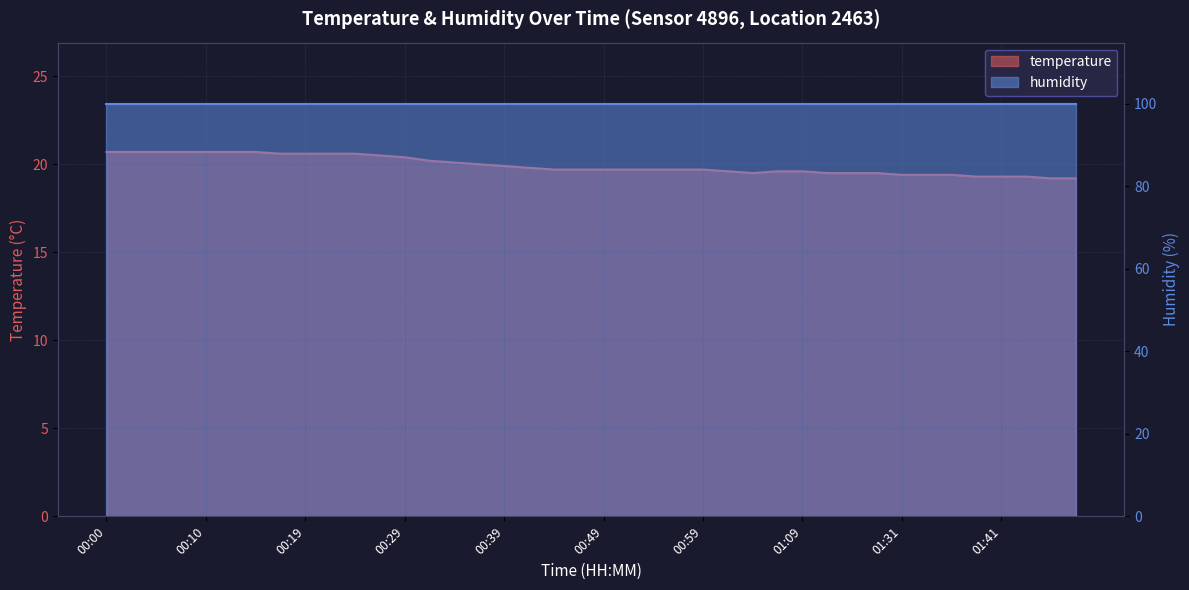

The chart shows a value of 20.7 at 00:05. True or false?

True